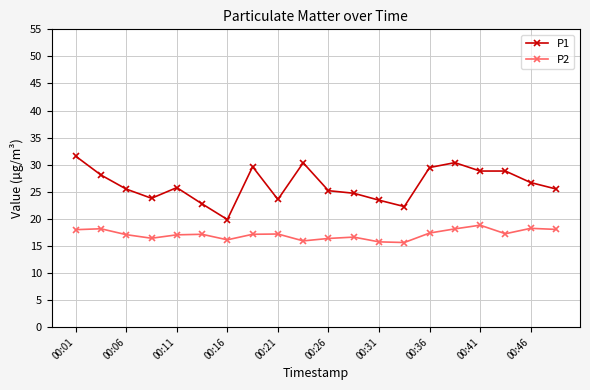

Which series has the largest total across all categories?

P1